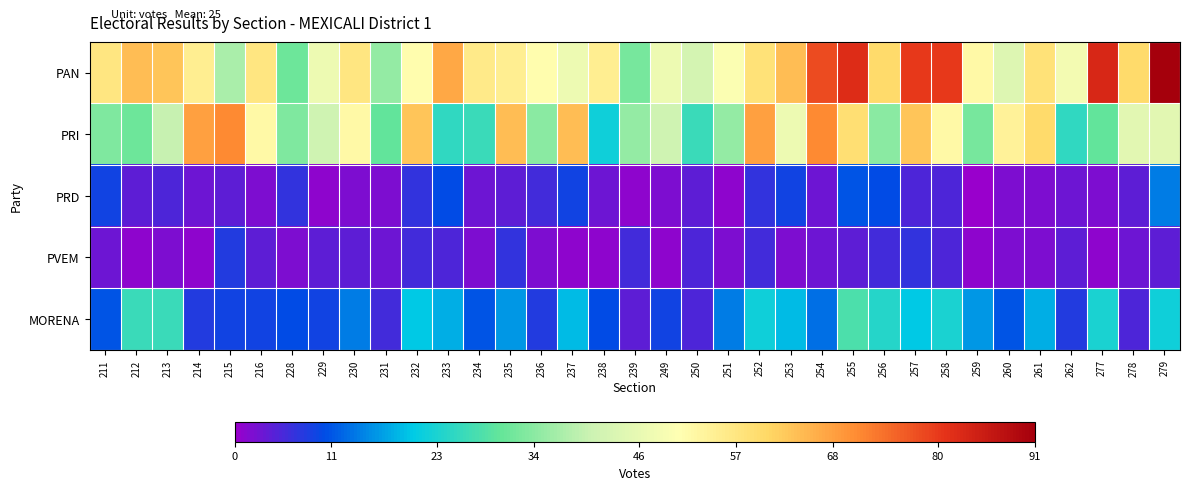

Between 234 and 256, which series saw the biggest shift?

MORENA